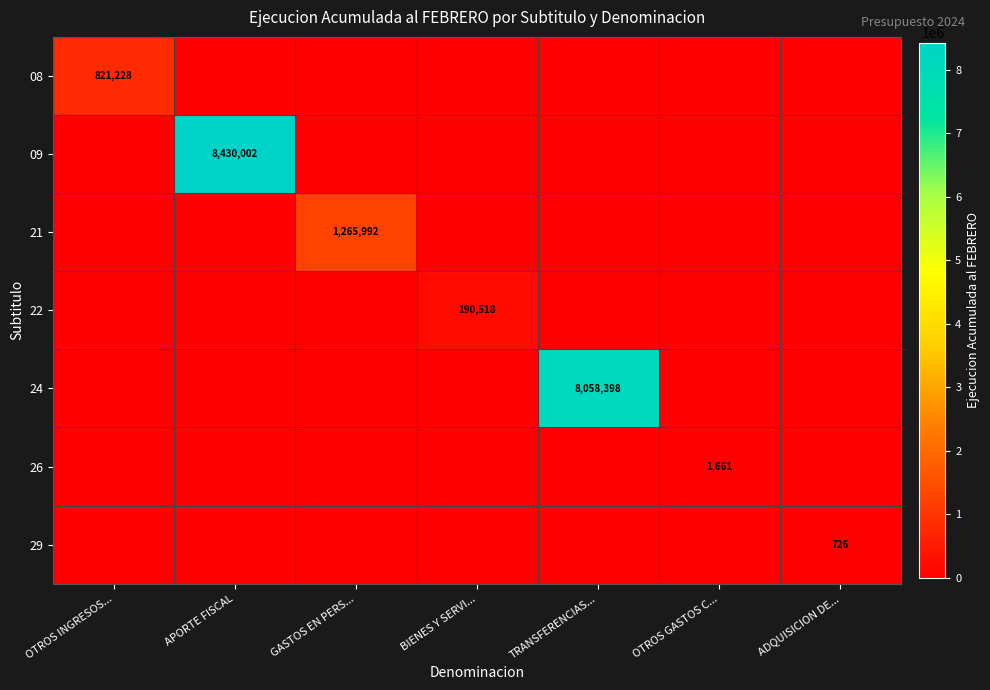

The value of 21 at GASTOS EN PERS... is 789392. True or false?

False